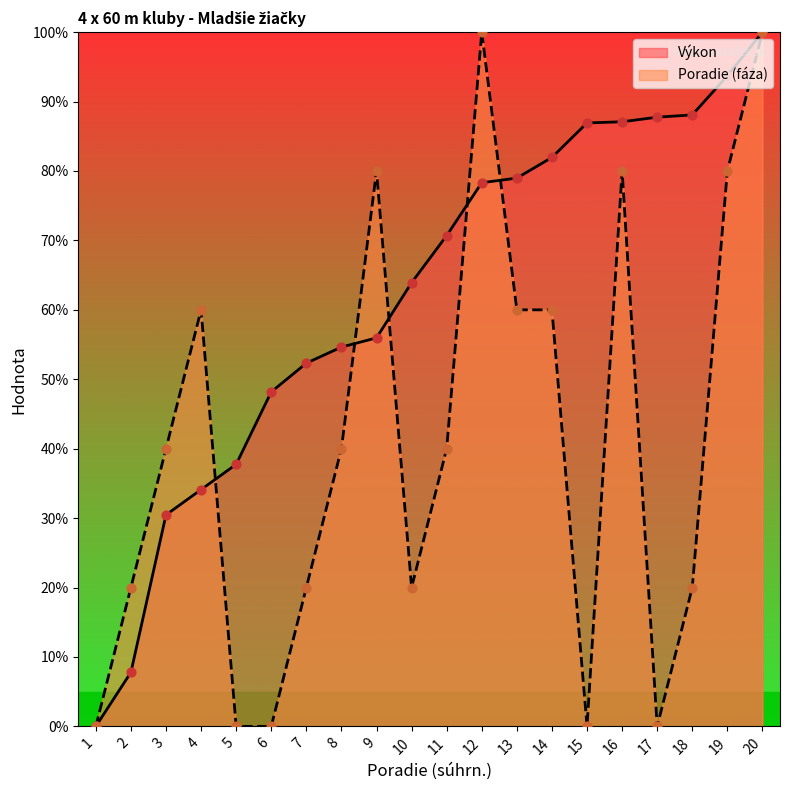

At which category is the sum across all series the highest?

20